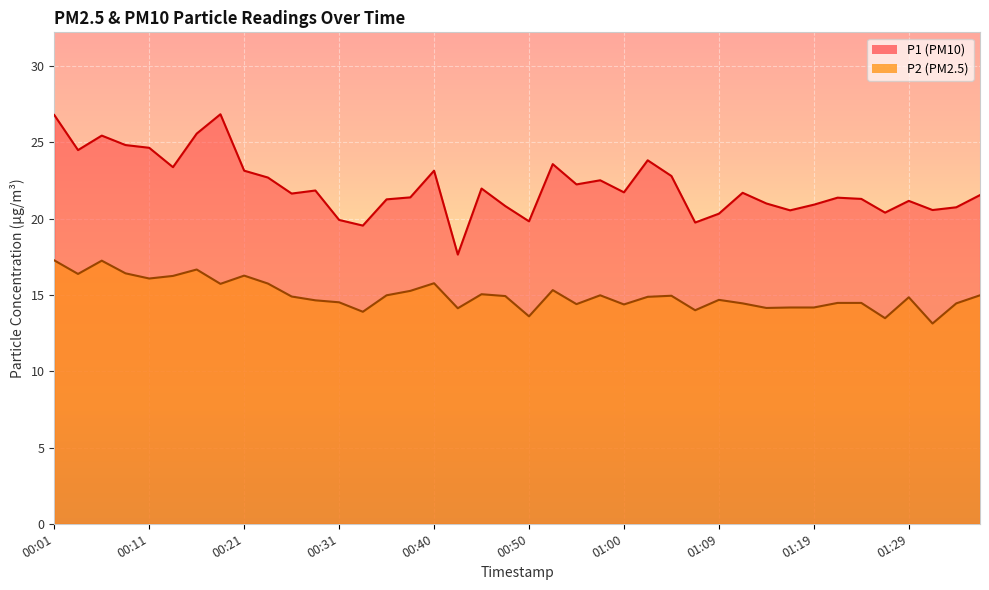

True or false: P1 and P2 intersect in this chart.

False